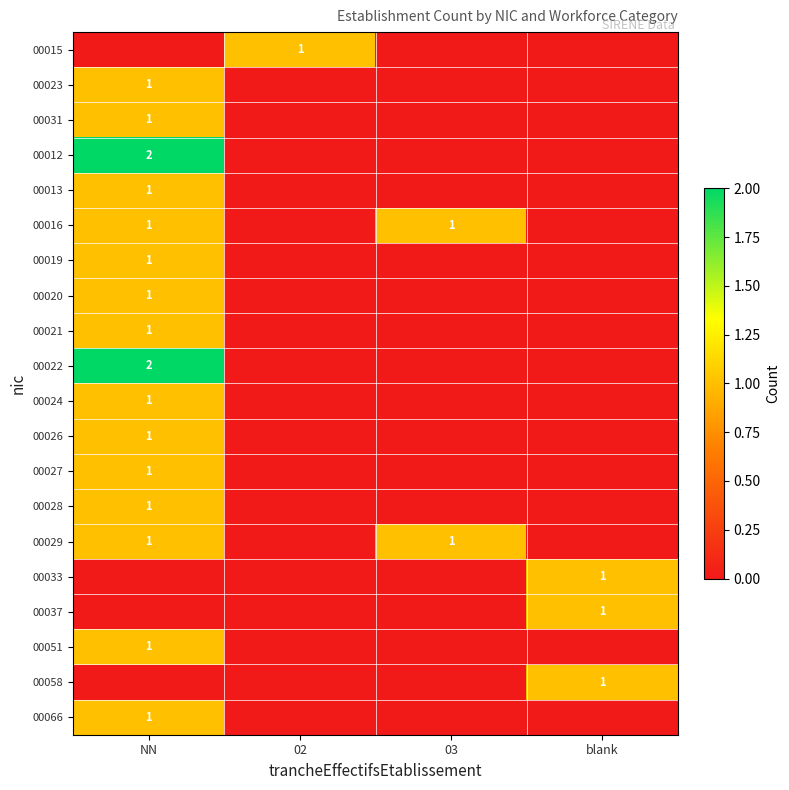

Which has a higher value, 02 or 03?

02